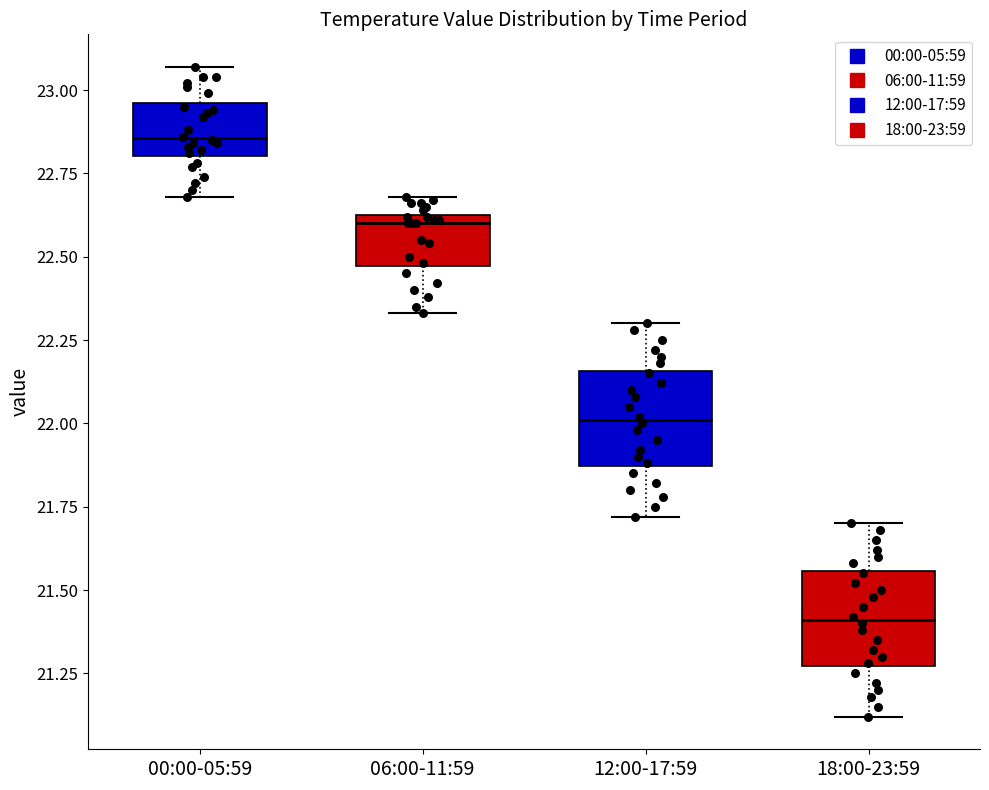

Where is the lower edge of the box for 18:00-23:59 on the y-axis? The values are not printed on the chart, so give them approximately, as read against the axis.

21.25